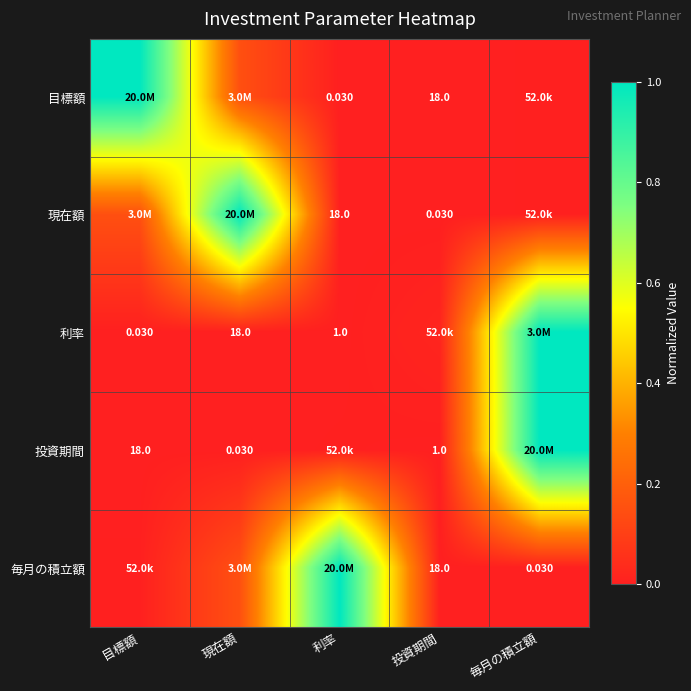

Count the number of data series in this chart.

5